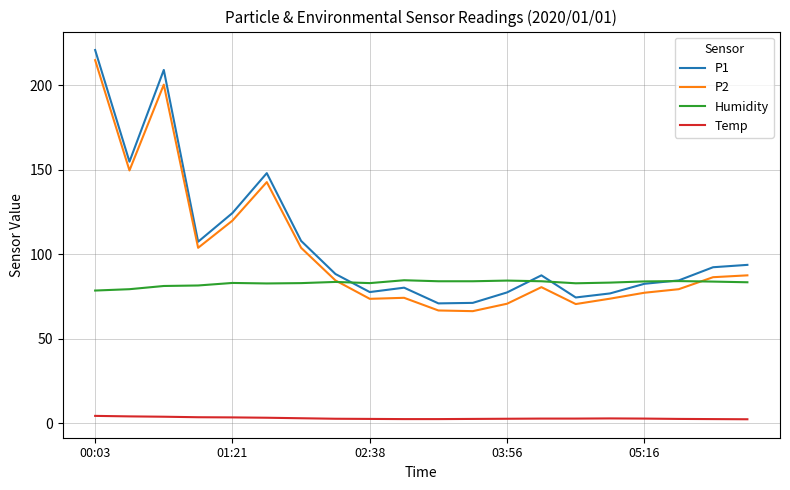

True or false: P2 and Temp cross at least once.

False